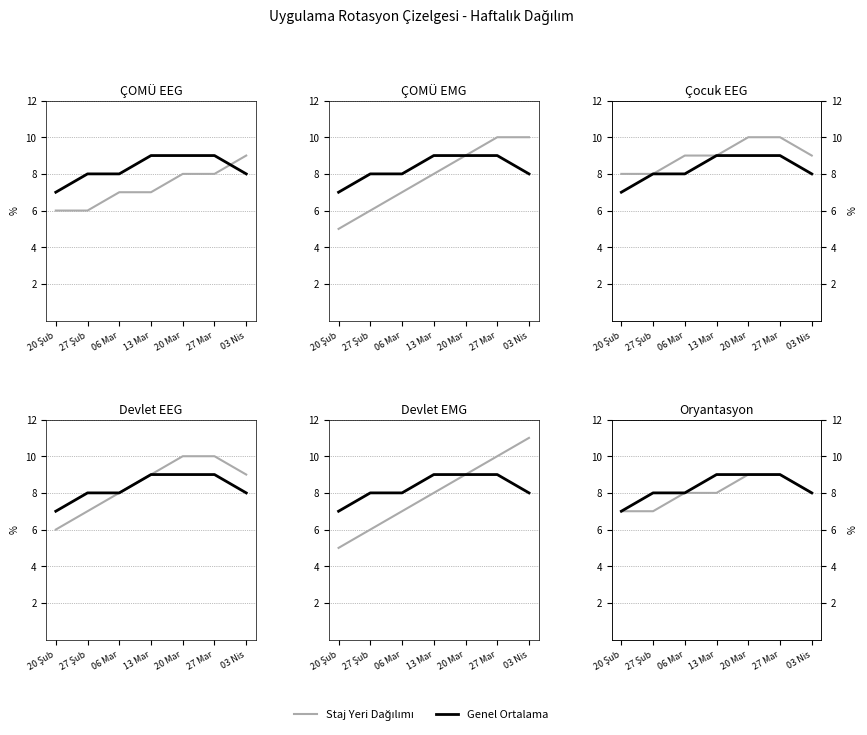

What are all the series names shown in the legend?

Staj Yeri Dağılımı, Genel Ortalama